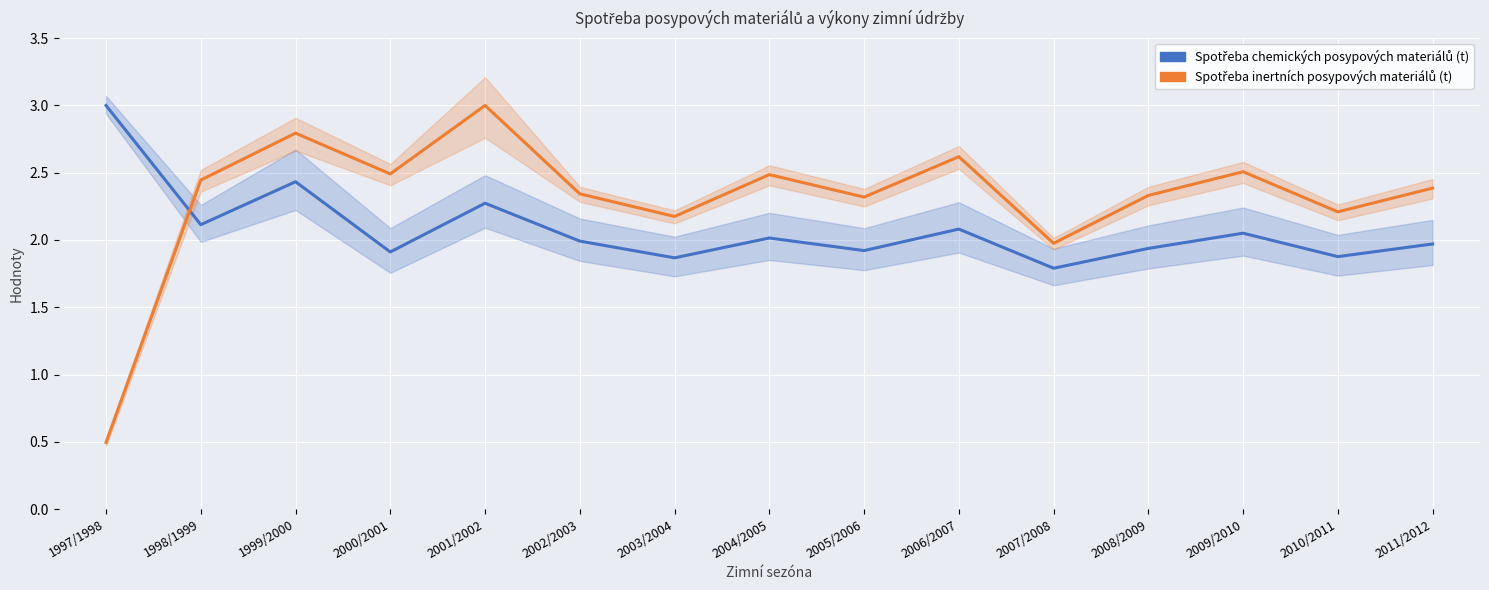

How many data points in Spotřeba inertních posypových materiálů (t) are less than 2?

2